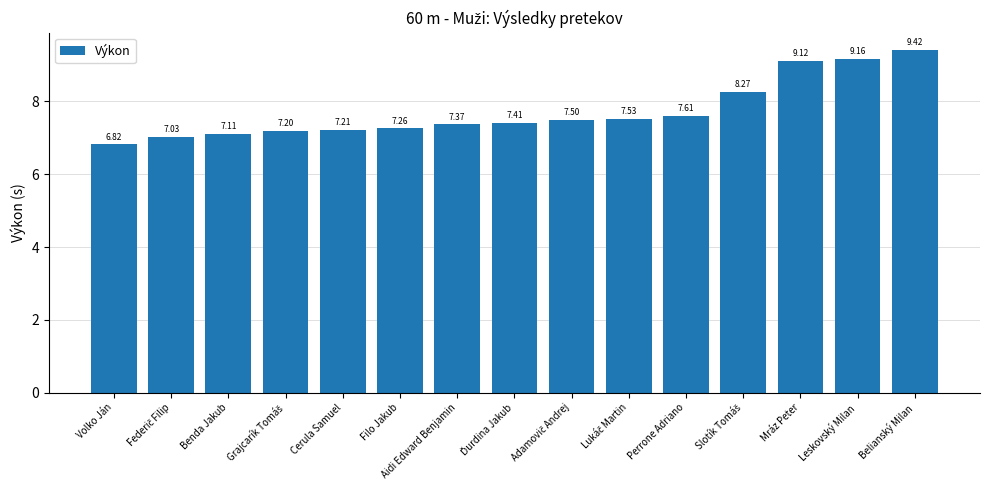

The chart shows a value of 14.7 at Leskovský Milan. True or false?

False